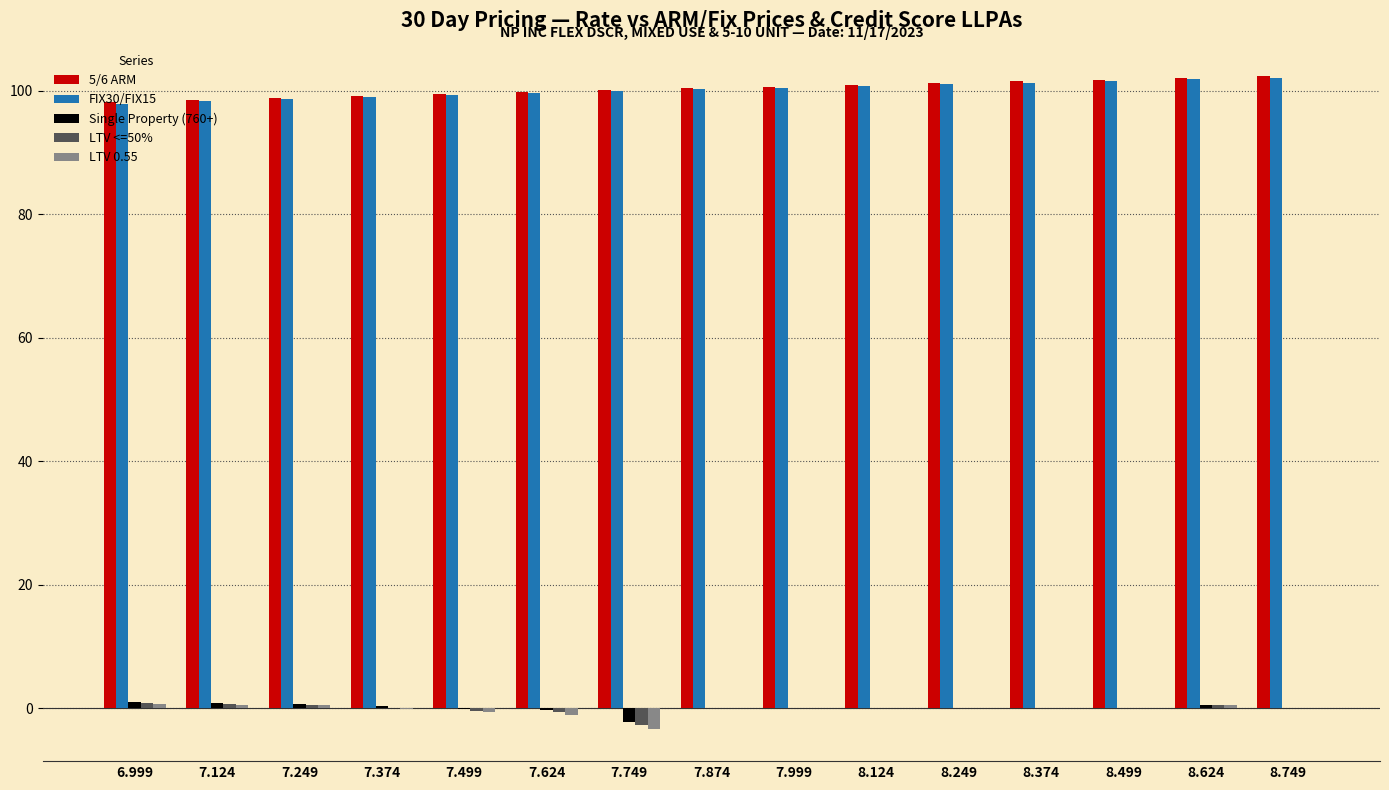

What is the greatest value displayed?

102.4